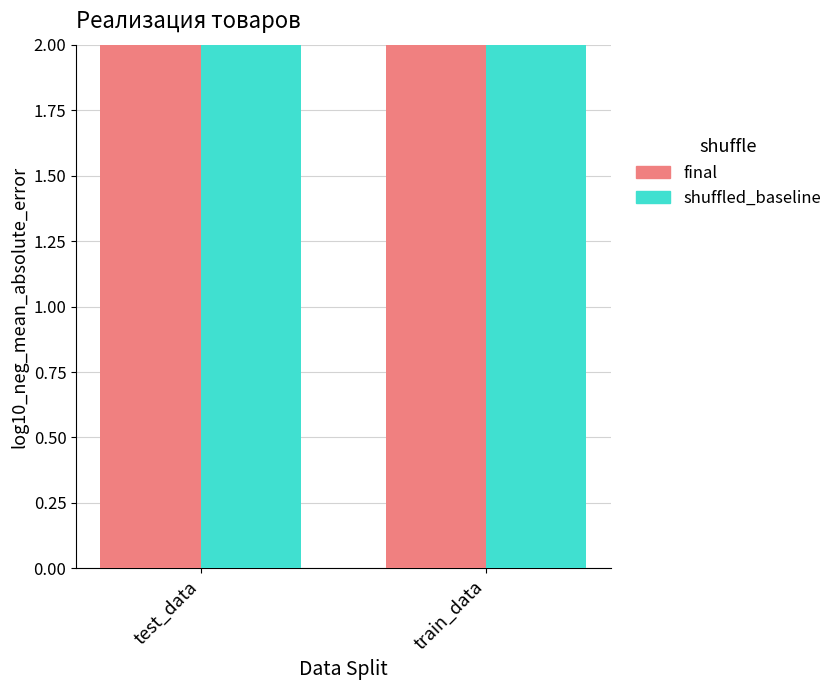

What is the sum of the shuffled_baseline values at test_data and train_data?

6.8